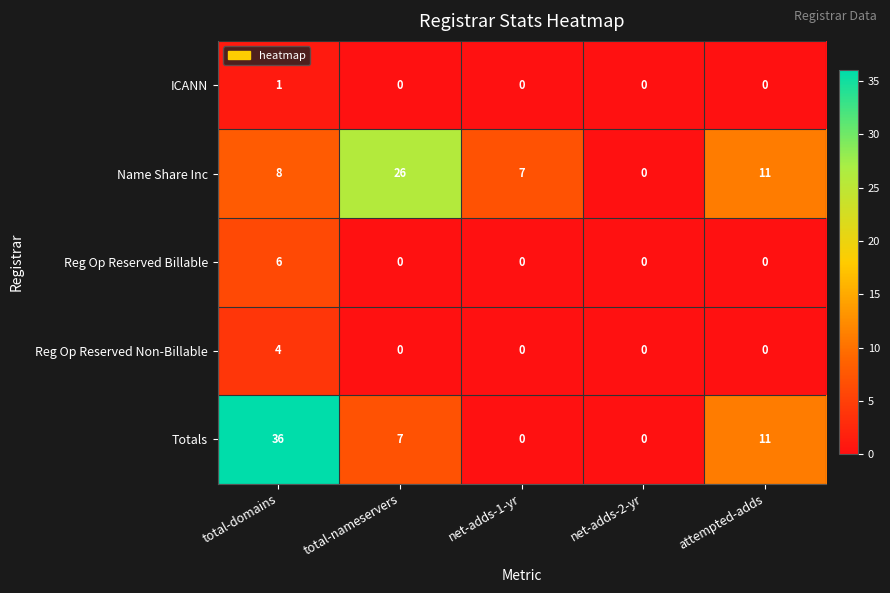

What is the total value across all series at total-domains?

55